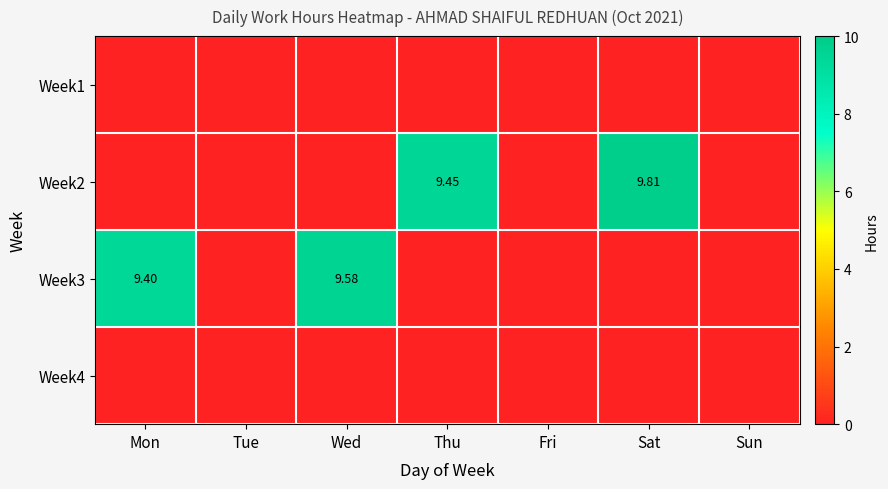

Where is Week2 nearest to the value 4?

Mon